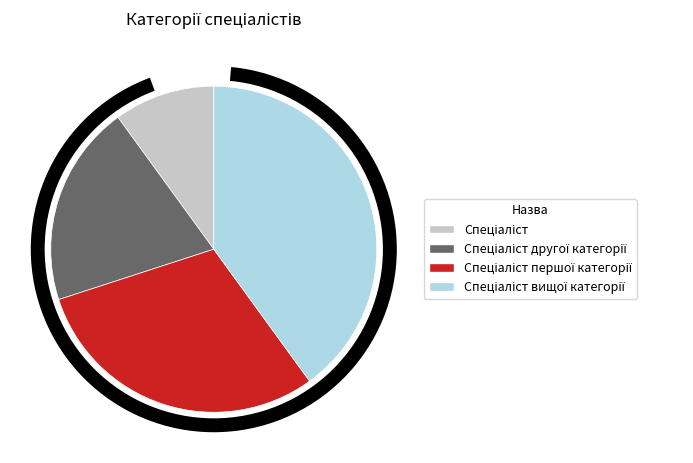

Is there any slice that represents more than half of the pie?

No